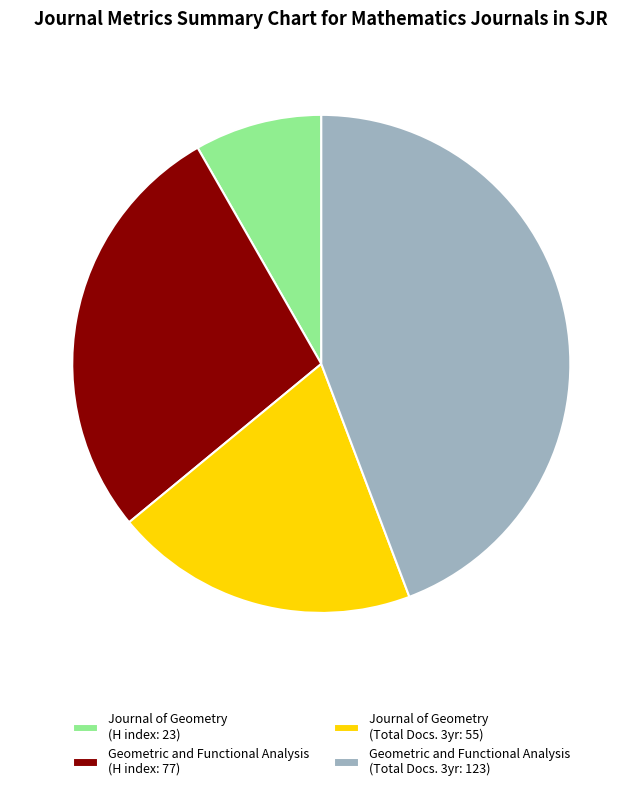

True or false: Journal of Geometry (Total Docs. 3yr: 55) accounts for 20% of the total.

True